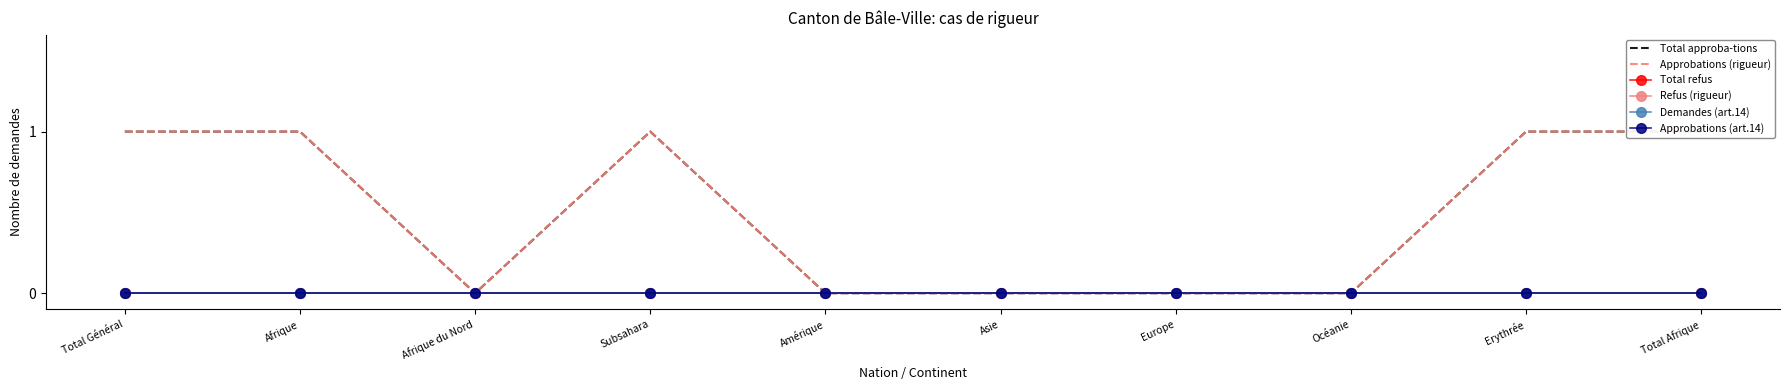

Reading left to right, list all the values displayed in this chart.

Total approba-tions: Total Général=1	Afrique=1	Afrique du Nord=0	Subsahara=1	Amérique=0	Asie=0	Europe=0	Océanie=0	Erythrée=1	Total Afrique=1
Approbations (rigueur): Total Général=1	Afrique=1	Afrique du Nord=0	Subsahara=1	Amérique=0	Asie=0	Europe=0	Océanie=0	Erythrée=1	Total Afrique=1
Total refus: Total Général=0	Afrique=0	Afrique du Nord=0	Subsahara=0	Amérique=0	Asie=0	Europe=0	Océanie=0	Erythrée=0	Total Afrique=0
Refus (rigueur): Total Général=0	Afrique=0	Afrique du Nord=0	Subsahara=0	Amérique=0	Asie=0	Europe=0	Océanie=0	Erythrée=0	Total Afrique=0
Demandes (art.14): Total Général=0	Afrique=0	Afrique du Nord=0	Subsahara=0	Amérique=0	Asie=0	Europe=0	Océanie=0	Erythrée=0	Total Afrique=0
Approbations (art.14): Total Général=0	Afrique=0	Afrique du Nord=0	Subsahara=0	Amérique=0	Asie=0	Europe=0	Océanie=0	Erythrée=0	Total Afrique=0